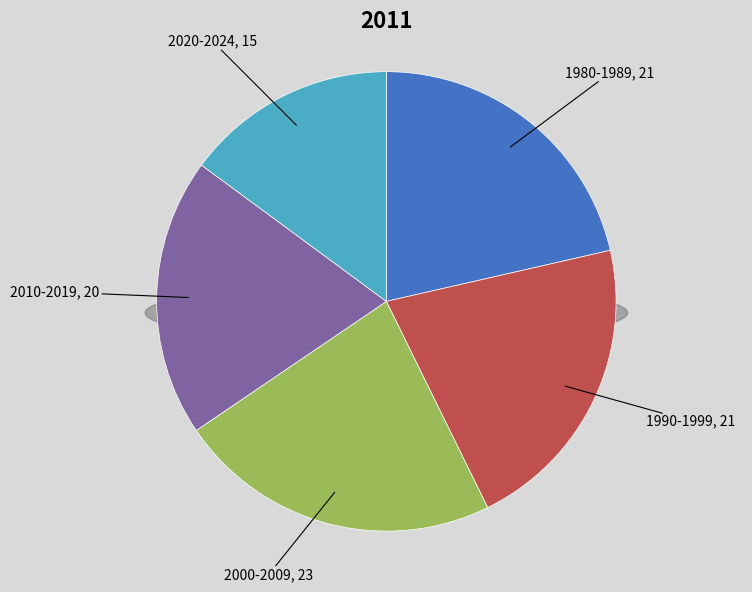

What is the smallest slice in the pie chart?

2020-2024